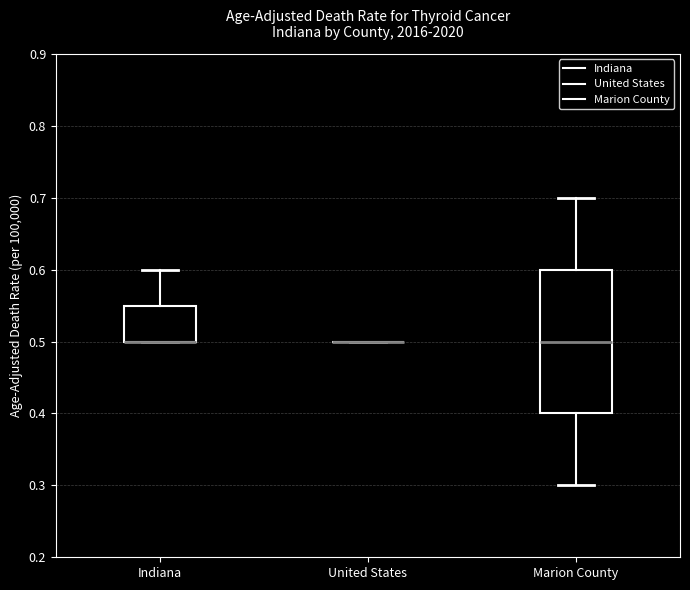

Where is the lower edge of the box for Indiana on the y-axis? The values are not printed on the chart, so give them approximately, as read against the axis.

0.50